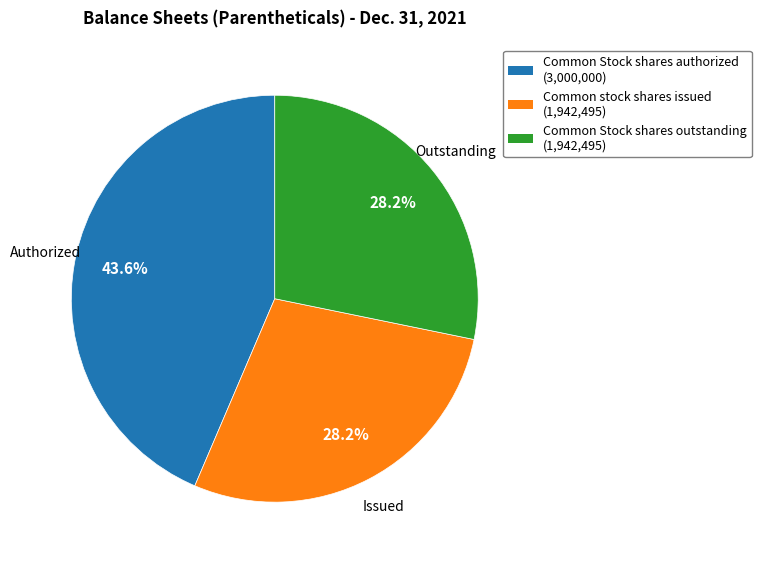

What is the largest slice in the pie chart?

Common Stock shares authorized